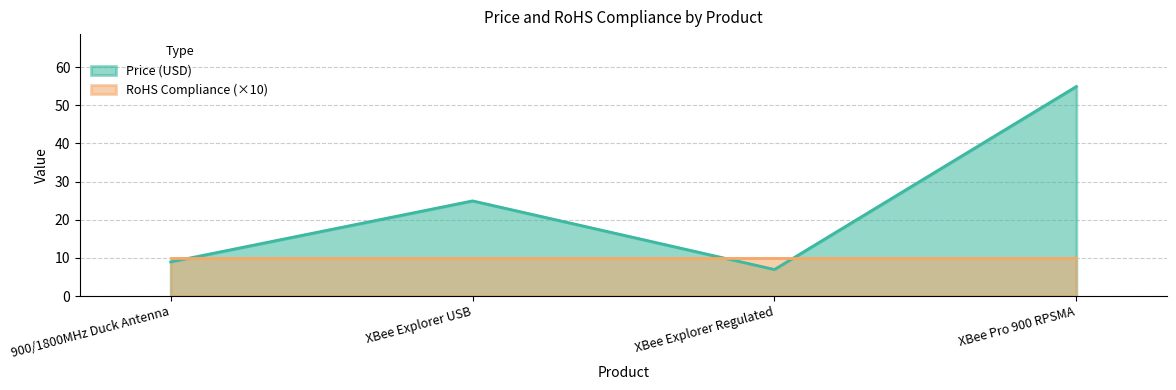

List the labels in order of value, largest first.

XBee Pro 900 RPSMA, XBee Explorer USB, 900/1800MHz Duck Antenna, XBee Explorer Regulated